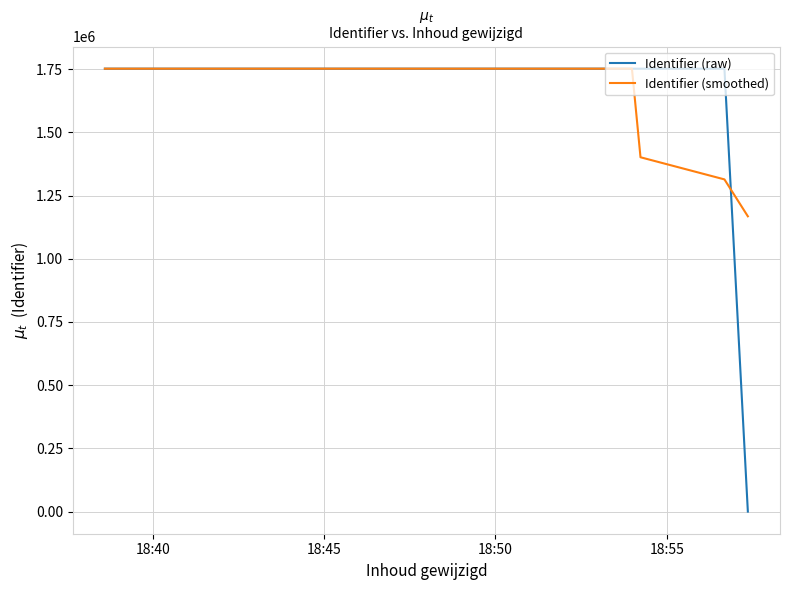

What is the lowest value of the Identifier (smoothed) series?

1167711.3